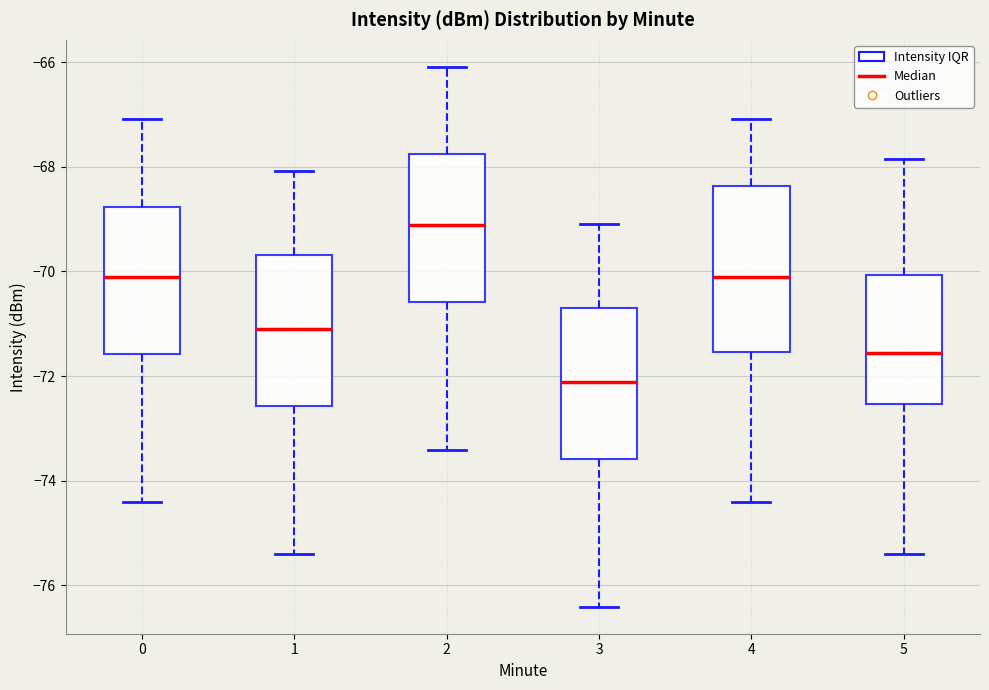

Reading left to right, read every box against the y-axis: the position of its median line, the range the box covers, and the ends of its whiskers. The values are not printed on the chart, so give them approximately, as read against the axis.

0: median -70.2, box -71.6 to -68.8, whiskers -74.4 to -67.0
1: median -71.2, box -72.6 to -69.6, whiskers -75.4 to -68.0
2: median -69.2, box -70.6 to -67.8, whiskers -73.4 to -66.0
3: median -72.2, box -73.6 to -70.6, whiskers -76.4 to -69.0
4: median -70.2, box -71.6 to -68.4, whiskers -74.4 to -67.0
5: median -71.6, box -72.6 to -70.0, whiskers -75.4 to -67.8